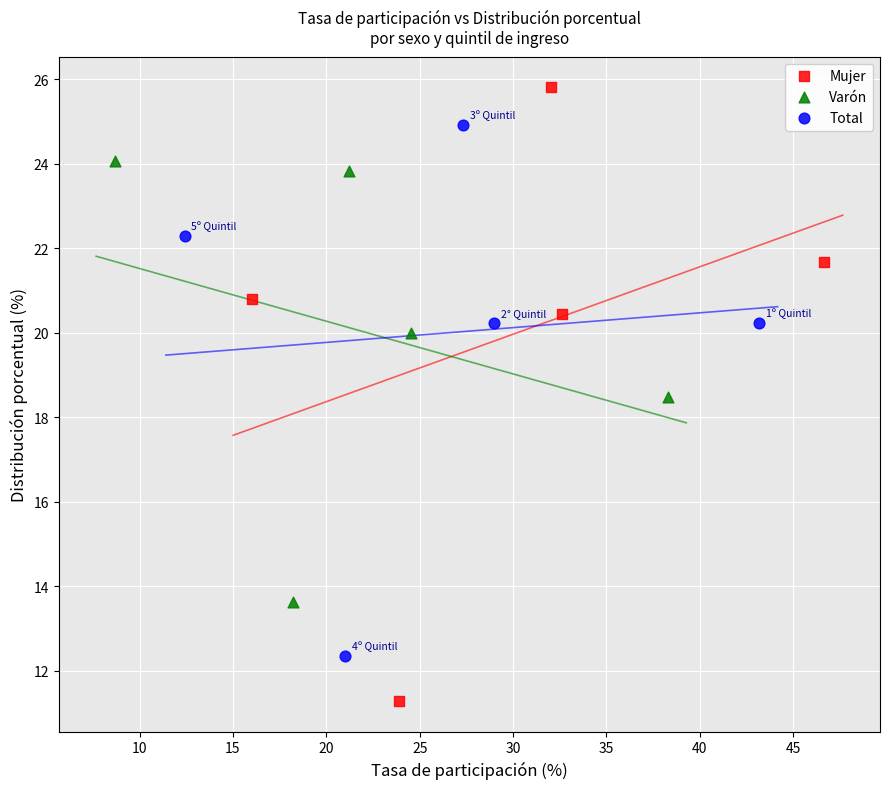

Which series contains the lowest Y value?

Mujer